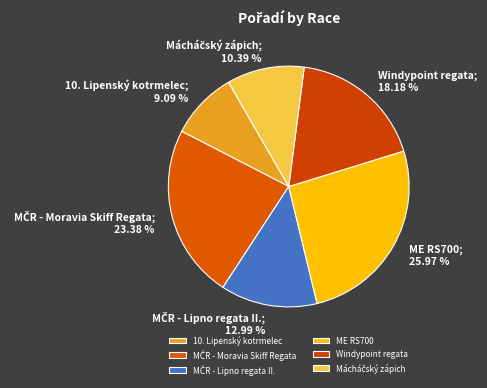

How many slices are in this pie chart?

6